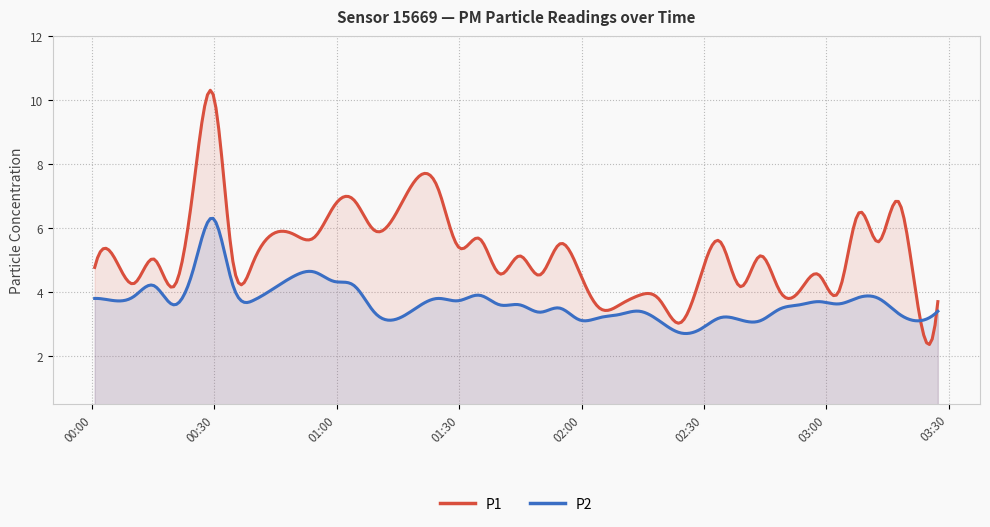

Reading left to right, extract all data points from this chart.

P1: 4.8	5.1	4.3	5.0	4.2	7.3	10.2	4.9	4.9	5.8	5.7	6.7	6.9	5.9	7.3	5.4	5.7	4.6	5.1	4.5	5.5	4.6	3.5	3.6	3.9	3.8	3.0	4.4	5.6	4.2	5.1	4.0	4.0	4.5	4.0	6.5	5.6	6.8	3.5	3.7
P2: 3.8	3.7	3.9	4.2	3.6	4.7	6.3	4.2	3.7	4.5	4.6	4.3	4.2	3.4	3.8	3.7	3.9	3.6	3.6	3.4	3.5	3.1	3.2	3.3	3.4	3.1	2.7	2.8	3.2	3.1	3.1	3.5	3.6	3.7	3.6	3.8	3.8	3.3	3.1	3.4